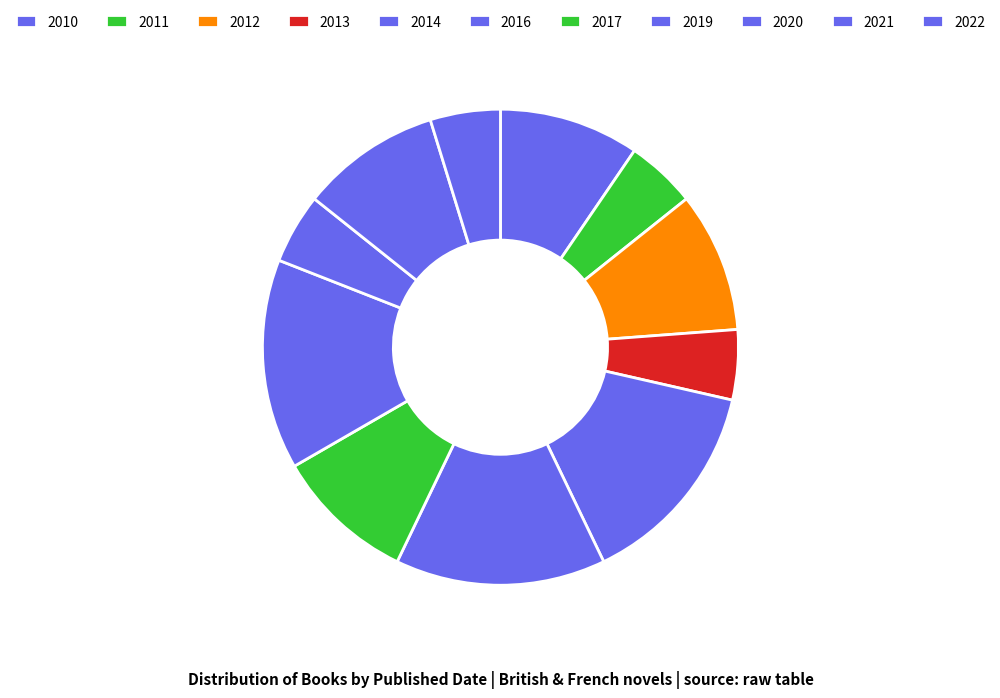

Which has a higher value, 2011 or 2013?

2011